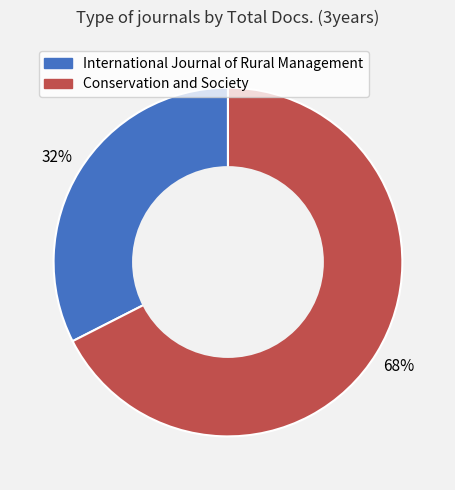

Which category accounts for the majority?

Conservation and Society